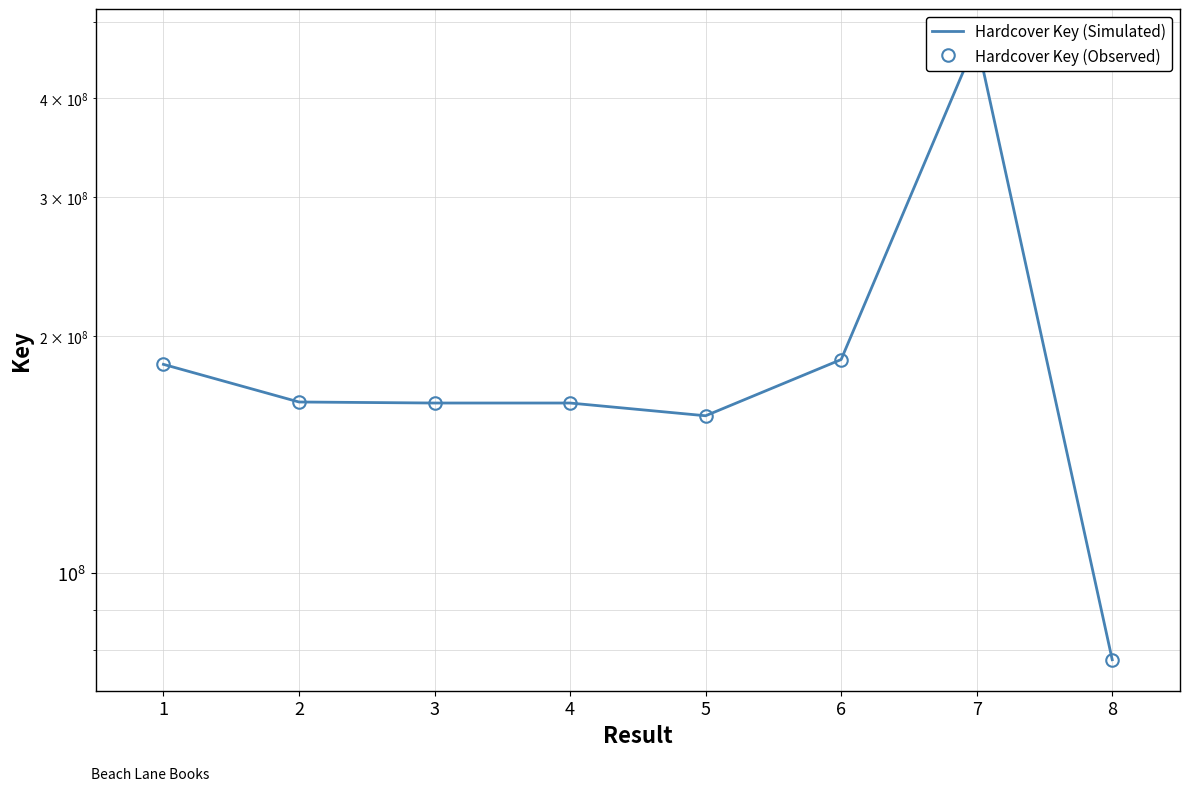

What is the total value across all series at 6?

373342282